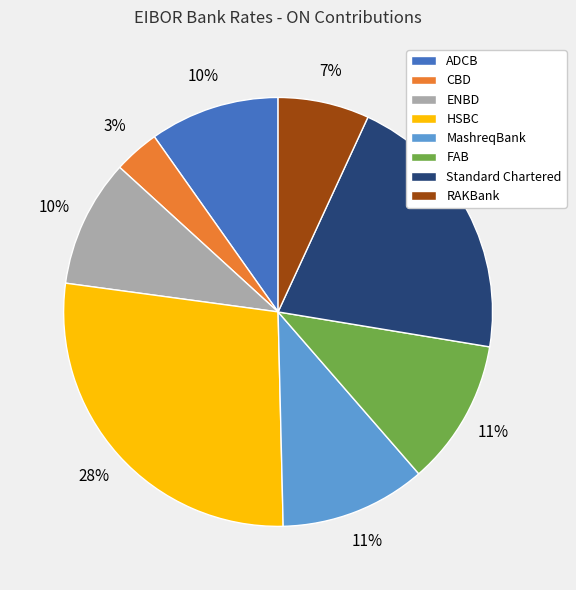

The ADCB slice represents 5% of the pie. True or false?

False